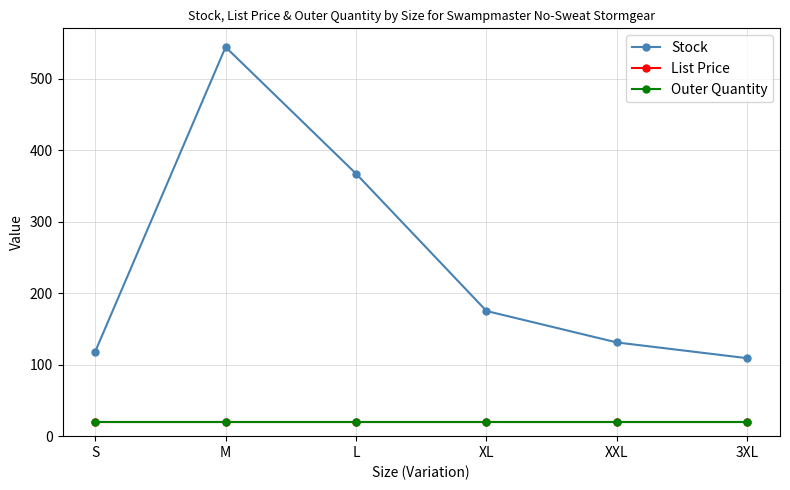

True or false: Outer Quantity and List Price cross at least once.

False